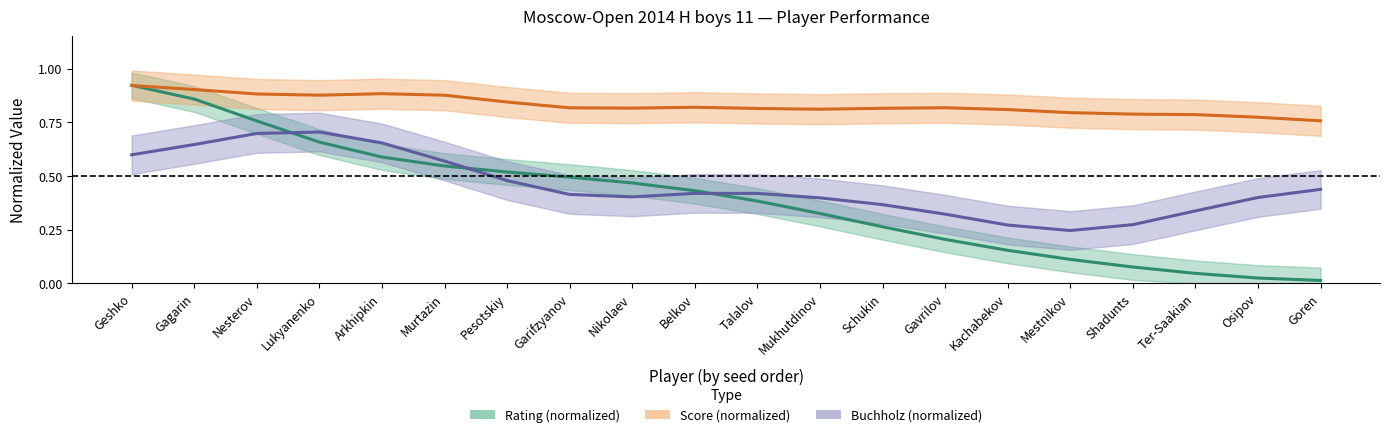

What position from the left is Gavrilov?

14